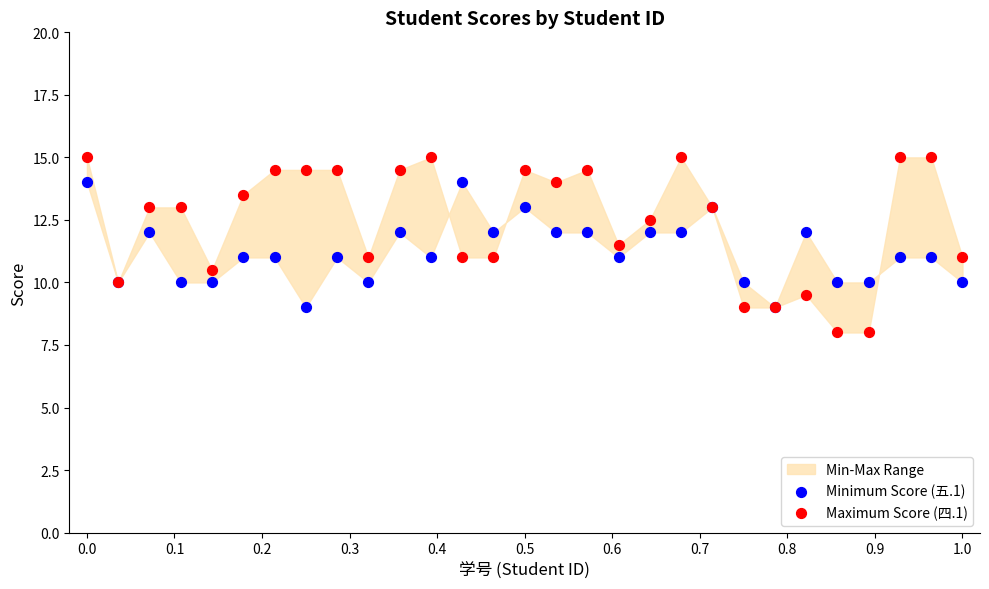

Which series contains the lowest Y value?

Maximum Score (四.1)